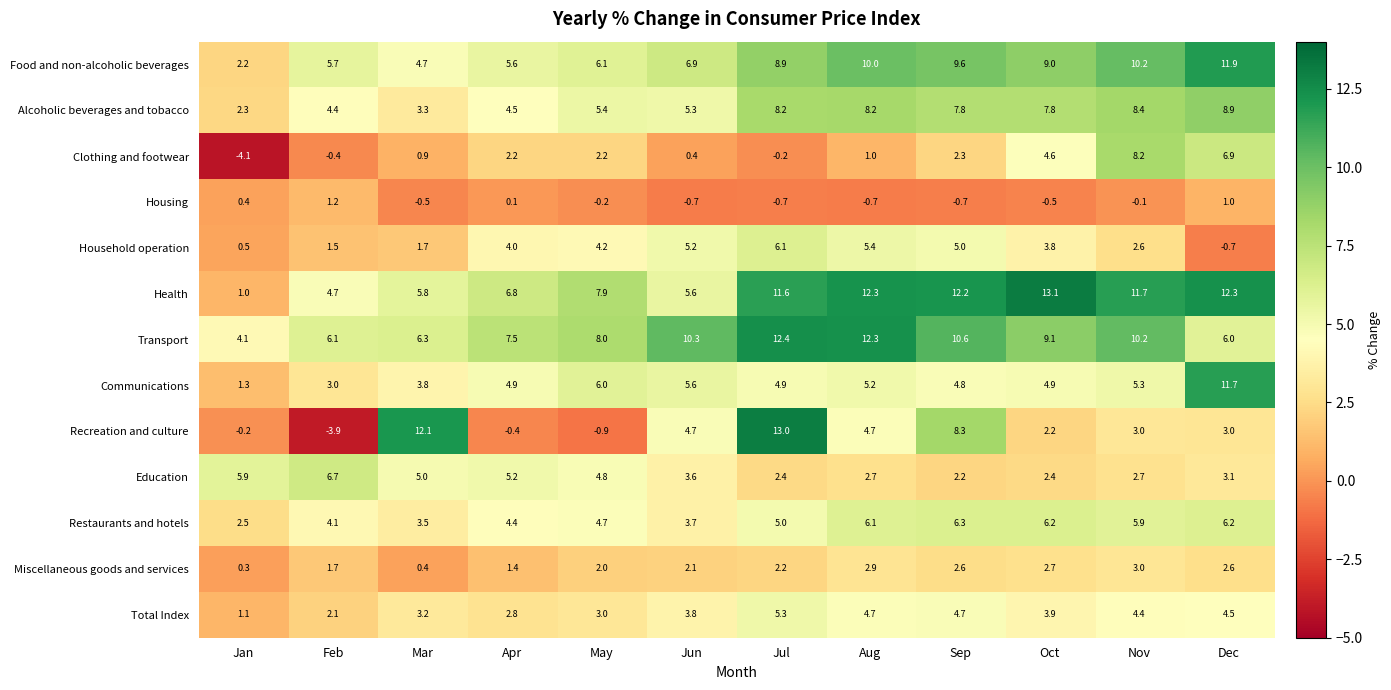

Which series changed the most between Feb and Jun?

Recreation and culture